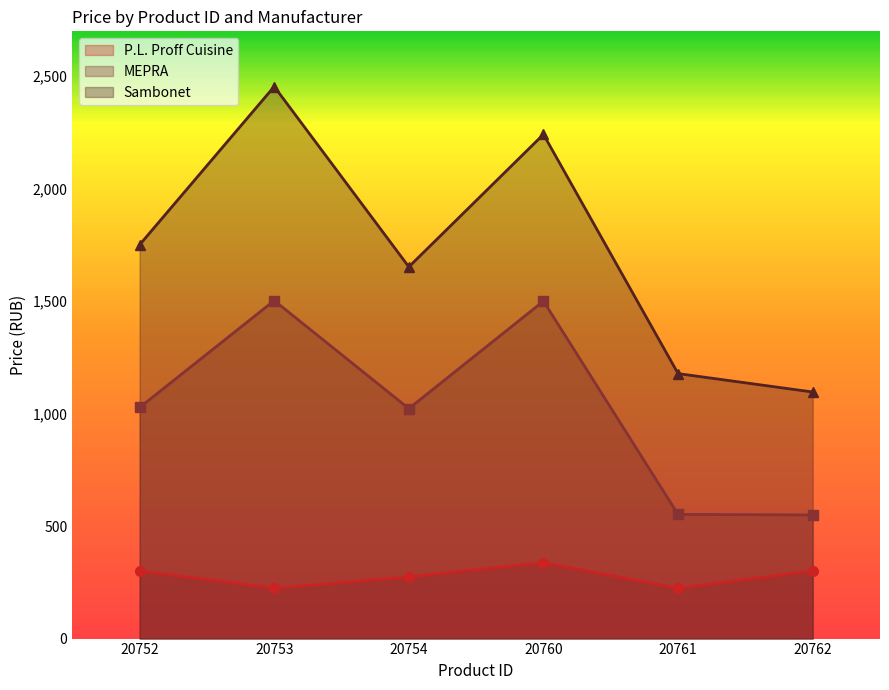

List the labels in order of MEPRA value, smallest first.

20762, 20761, 20754, 20752, 20760, 20753